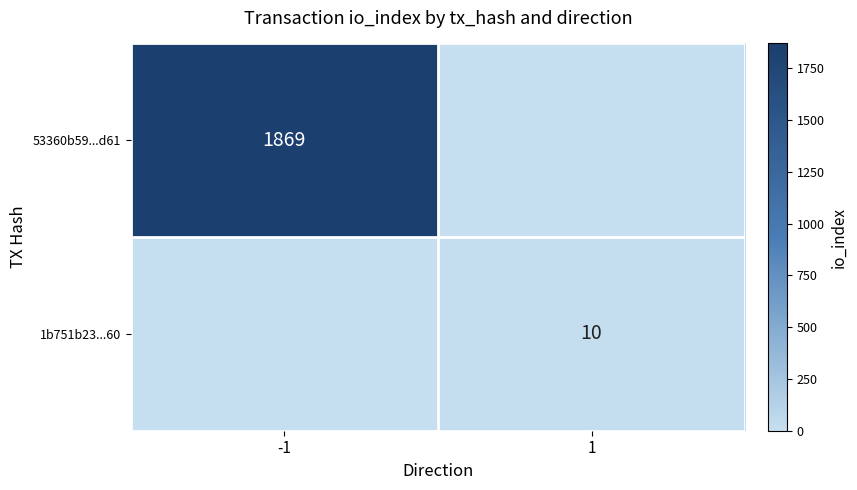

The value of 53360b59...d61 at -1 is 408. True or false?

False